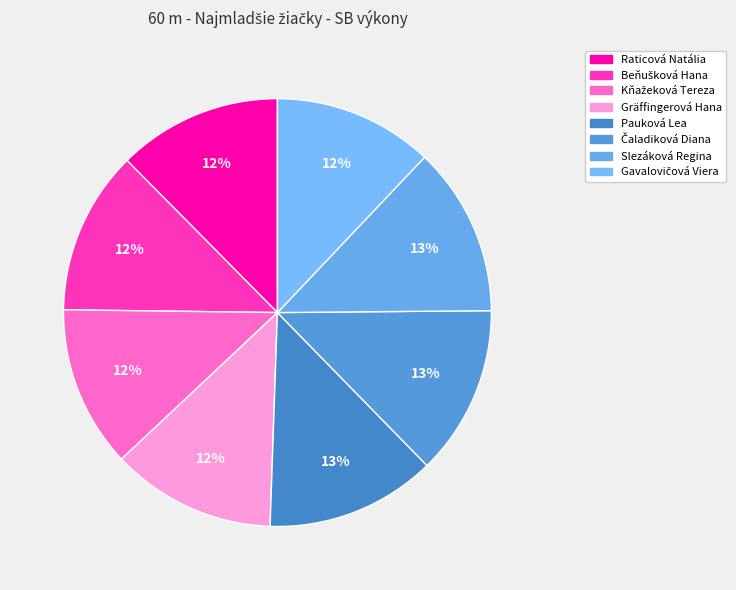

Count the number of slices in the pie.

8